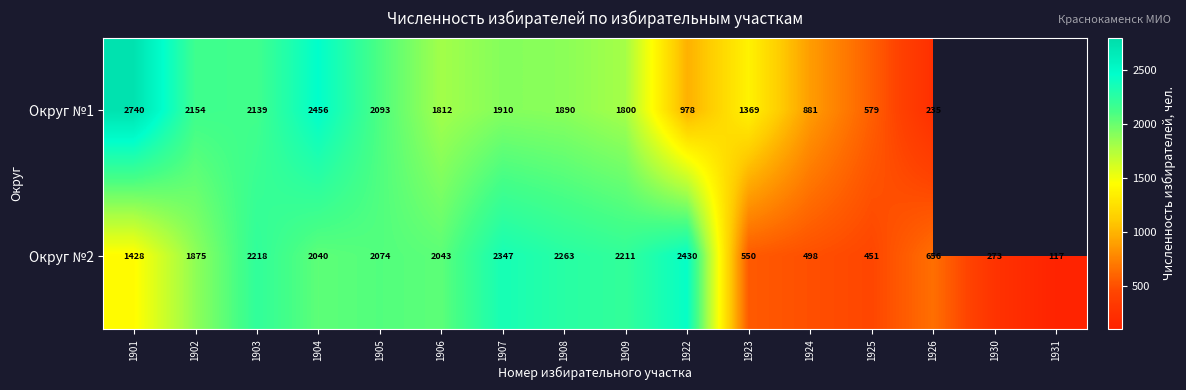

At 1907, list the series in order from smallest to largest.

Округ №1, Округ №2